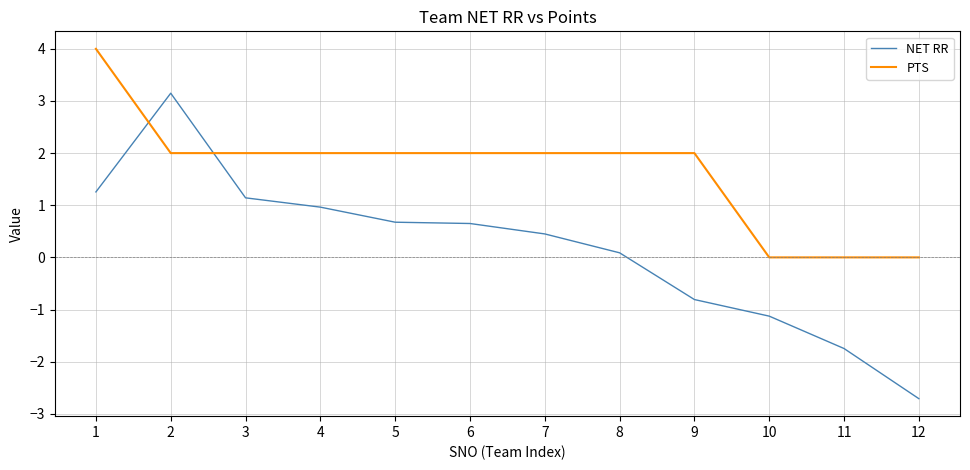

What is the difference between the second highest and second lowest values in the PTS series?

2.0